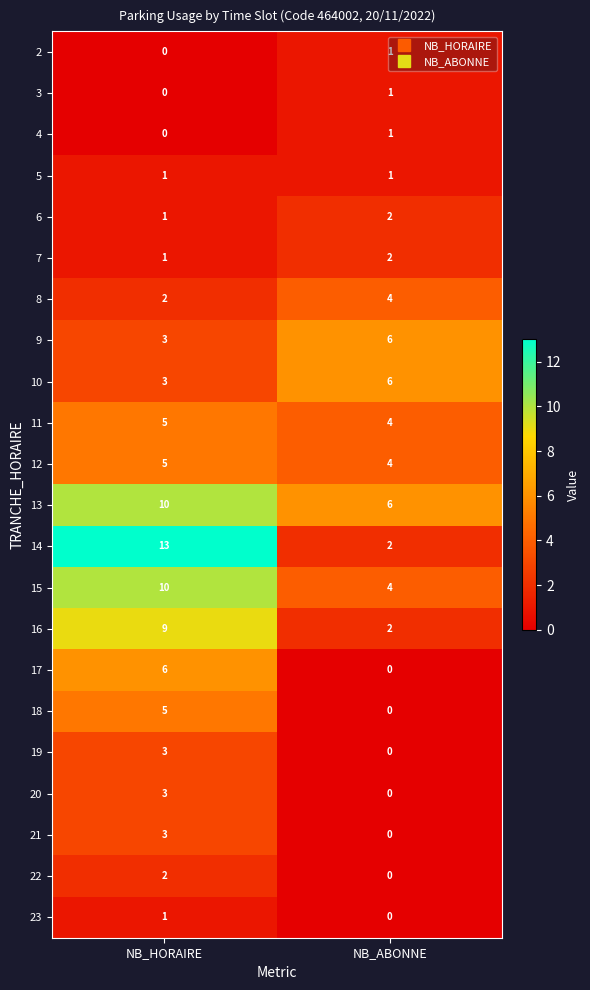

True or false: 4 has a value of 1 at NB_HORAIRE.

False